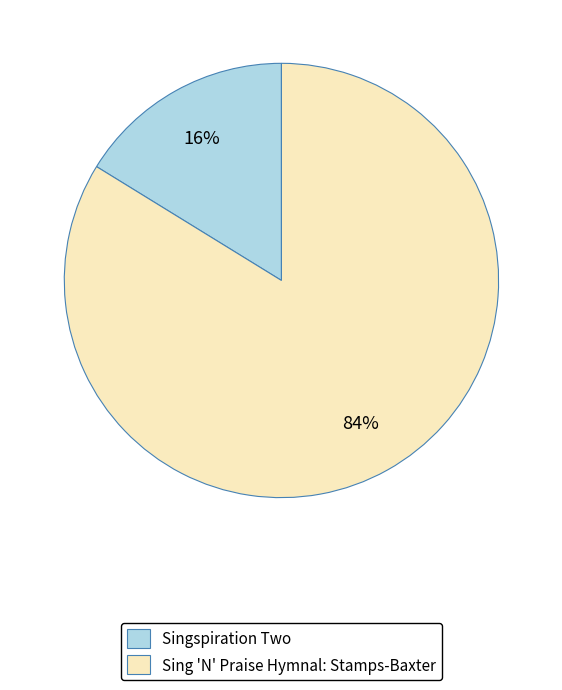

To the nearest percent, what is the average slice percentage?

50%